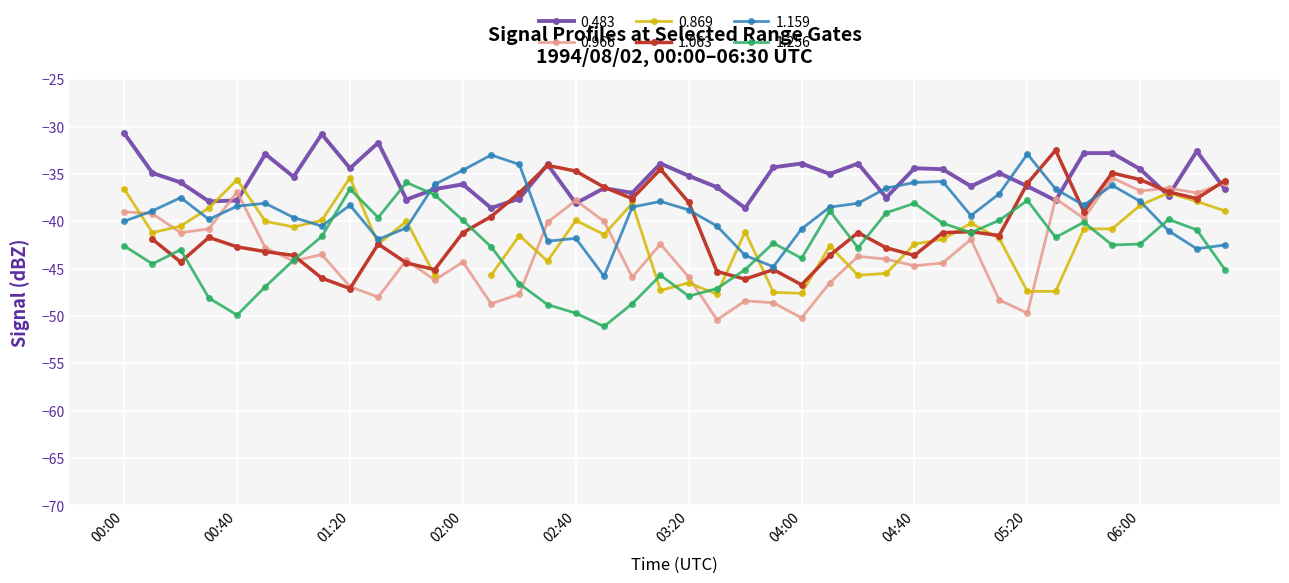

Where is 0.483 nearest to the value -34?

02:30